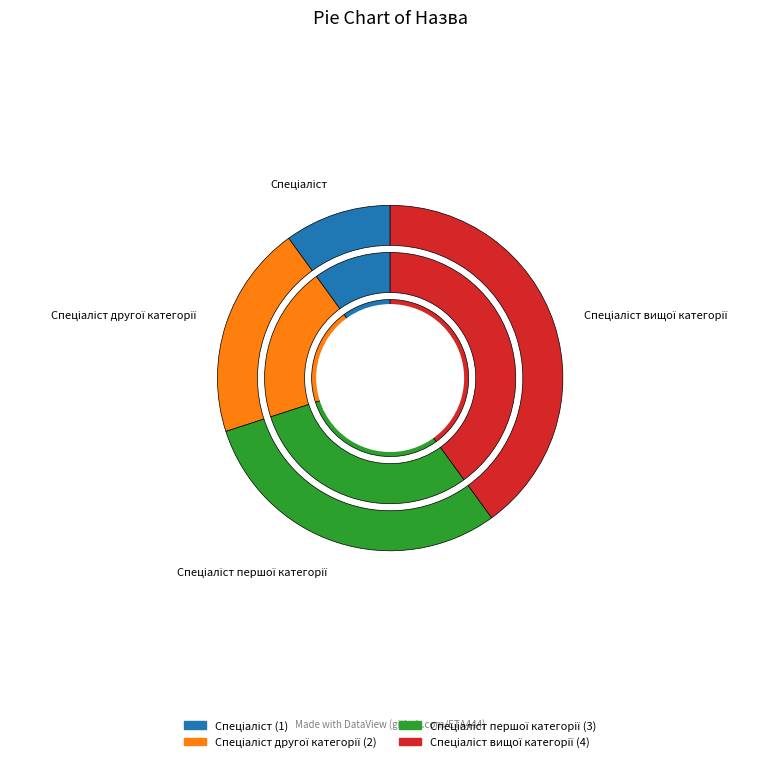

What is the smallest slice in the pie chart?

Спеціаліст